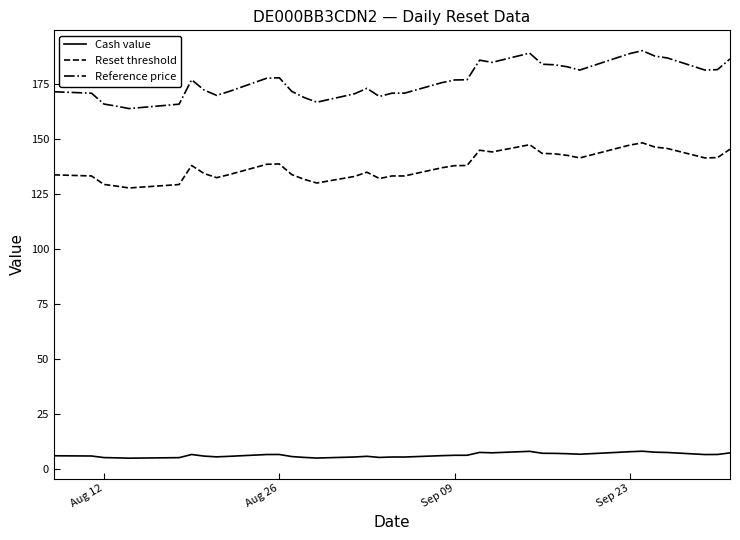

Which series has the widest spread of values?

Reference price